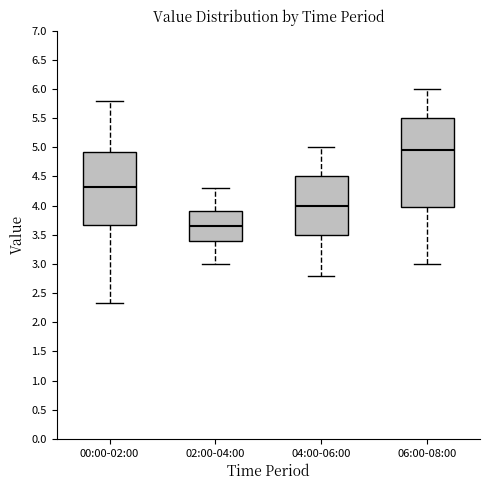

Comparing the boxes themselves (not the whiskers), which one is the tallest?

06:00-08:00